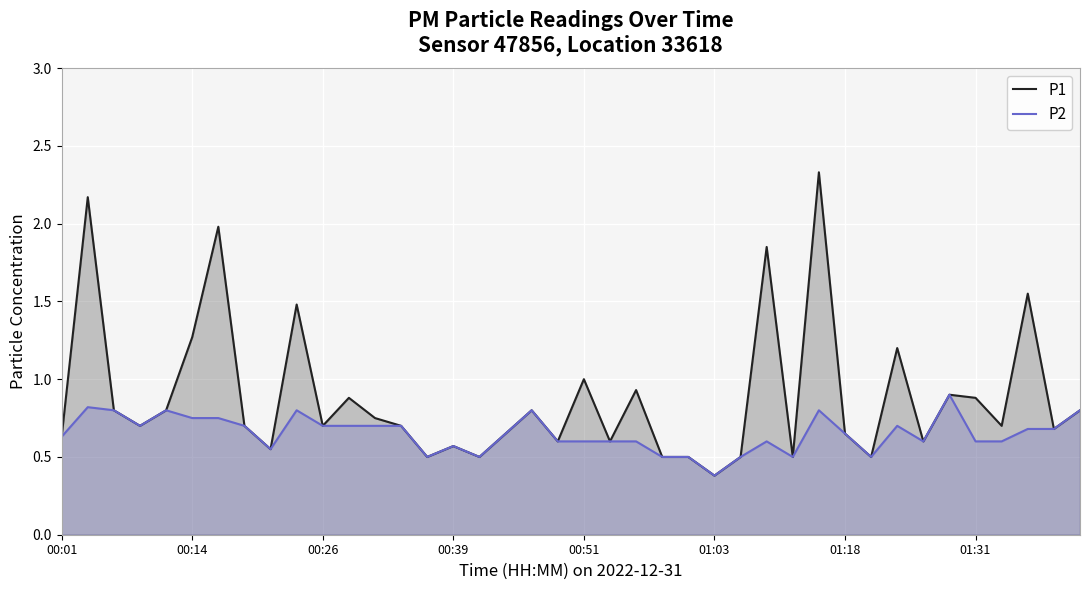

True or false: P1 and P2 intersect in this chart.

False